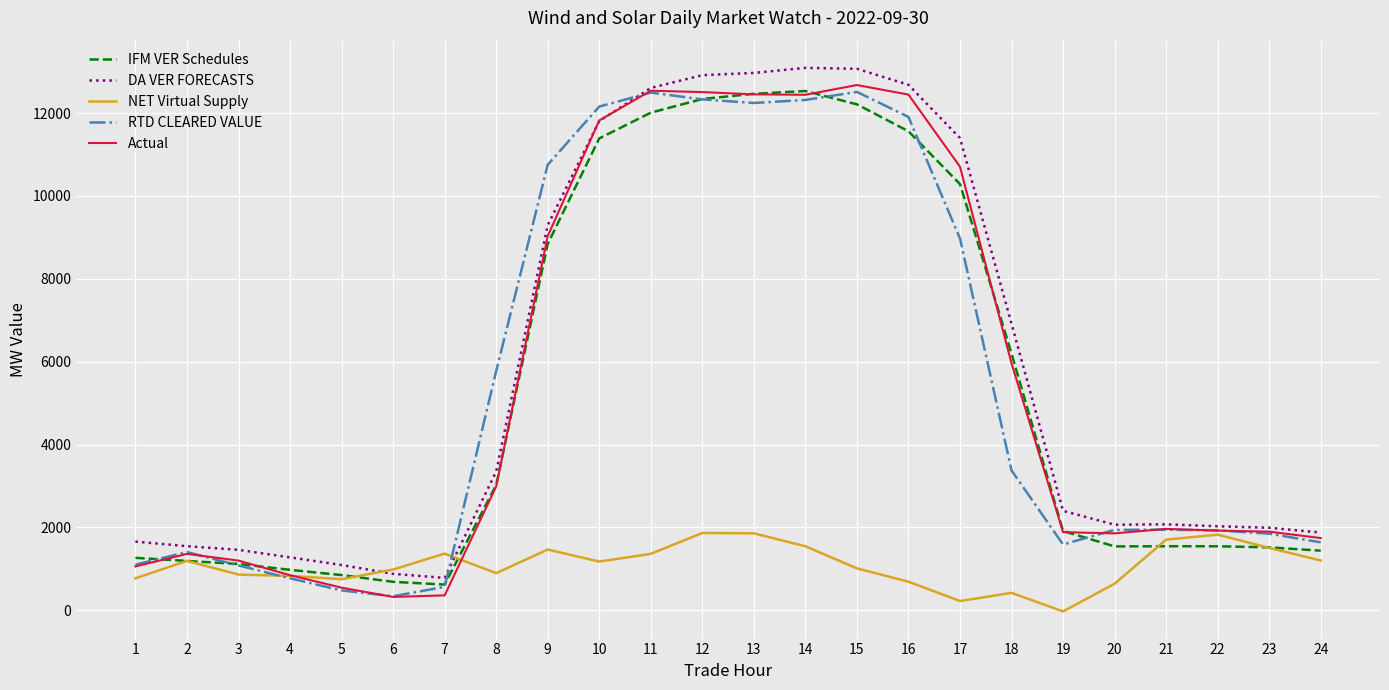

Is it true that NET Virtual Supply equals 1857.3 at 13?

True